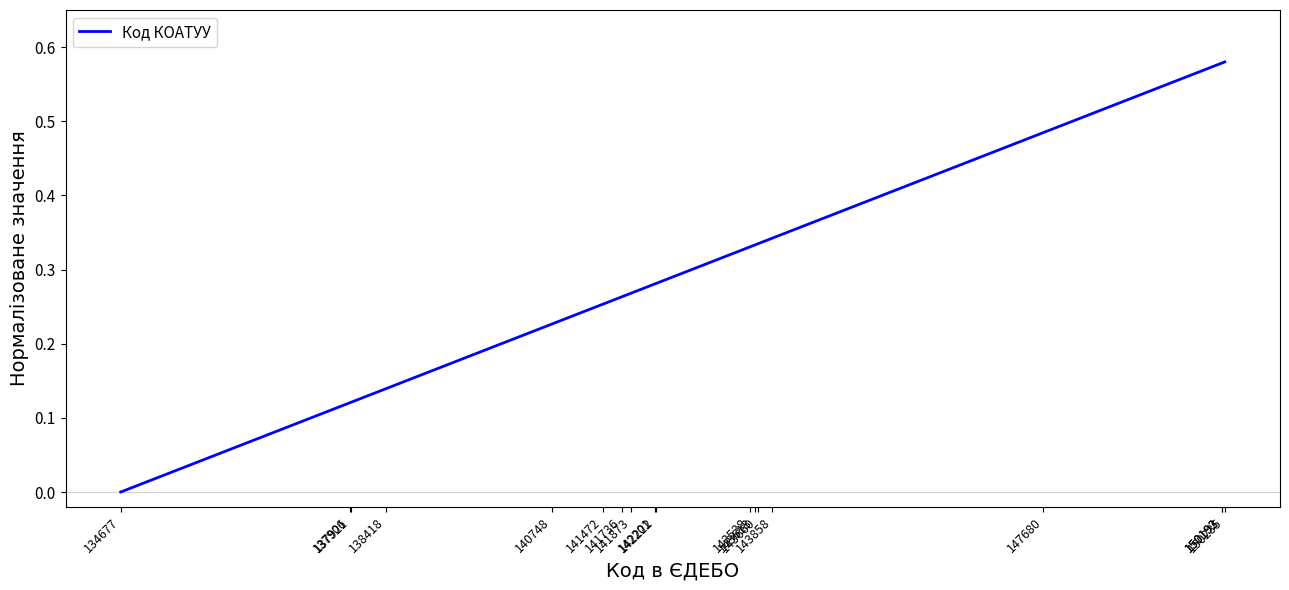

How many lines are shown in the chart?

1